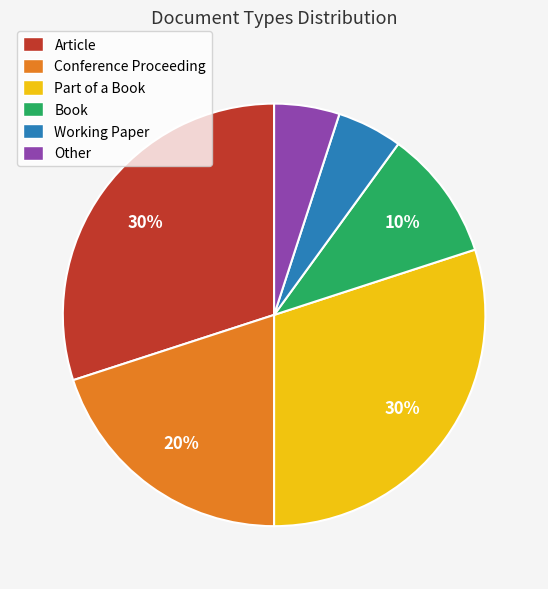

Does Conference Proceeding account for over 50% of the chart?

No